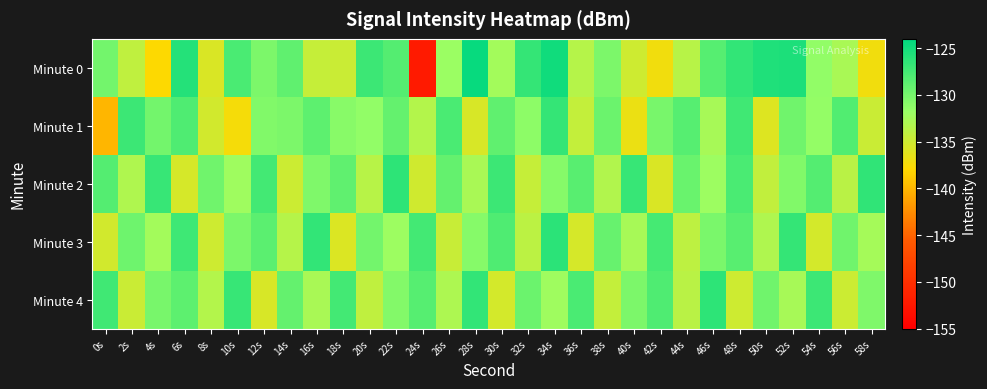

What is the maximum value shown in the chart?

-124.5